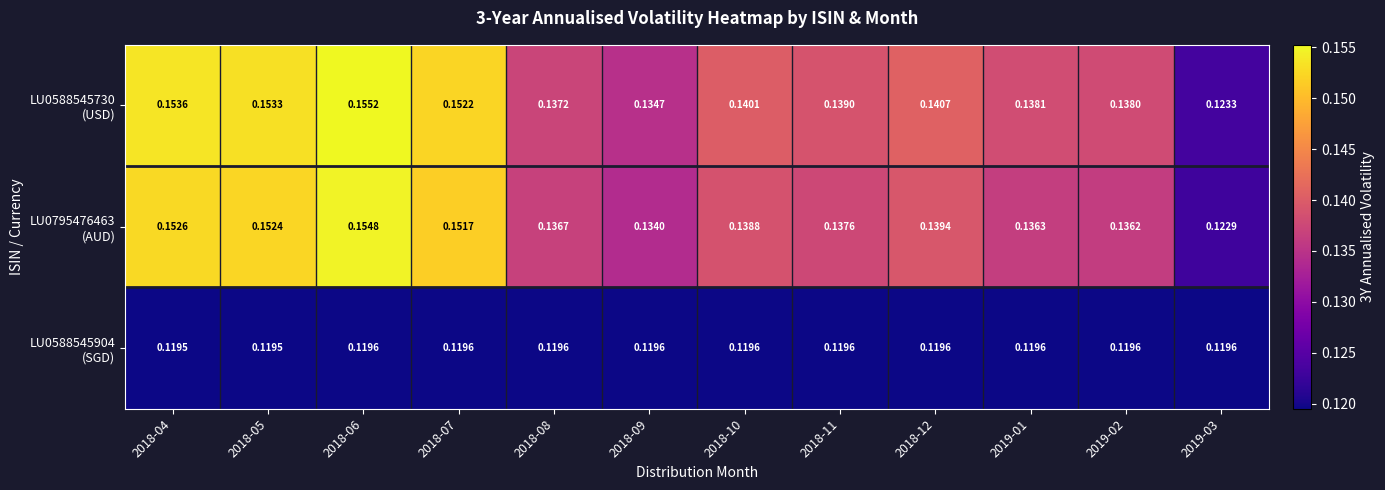

How many distinct data groups are displayed?

3